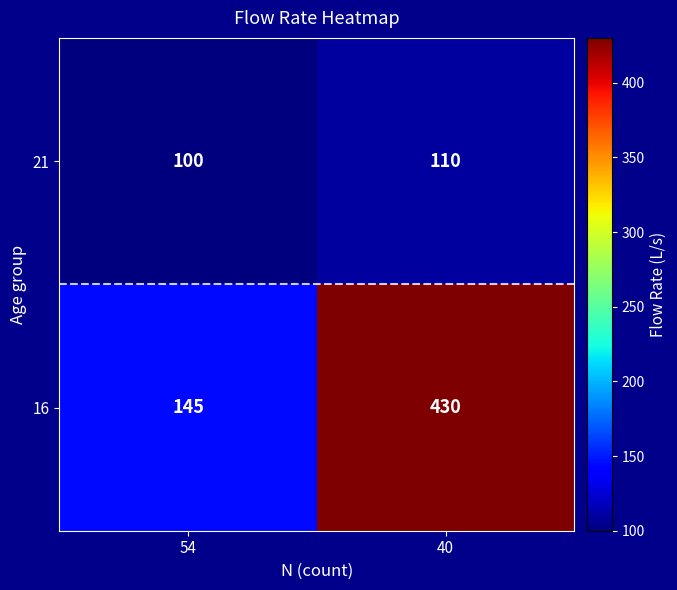

The 16 series shows 430 at 40. True or false?

True